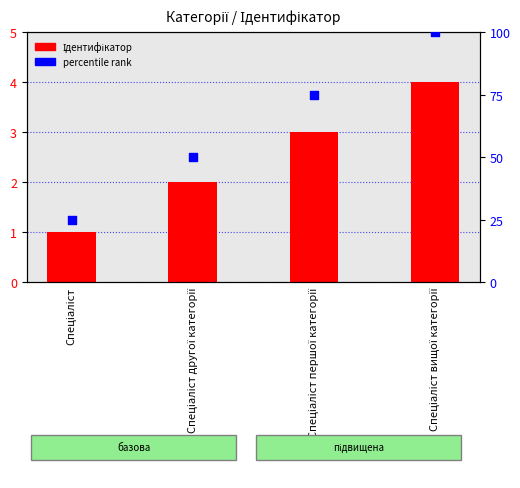

What is the change in value from Спеціаліст другої категорії to Спеціаліст першої категорії?

+1